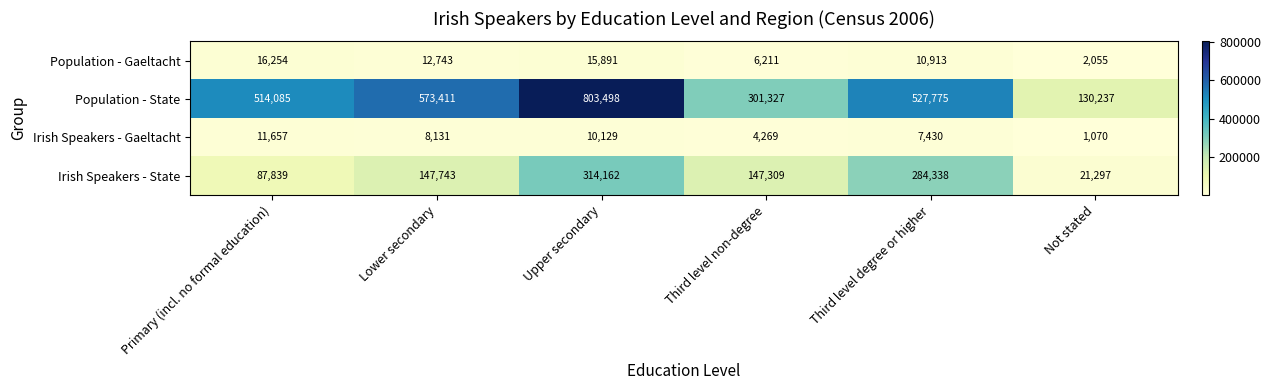

Between Lower secondary and Upper secondary, which series saw the biggest shift?

Population - State